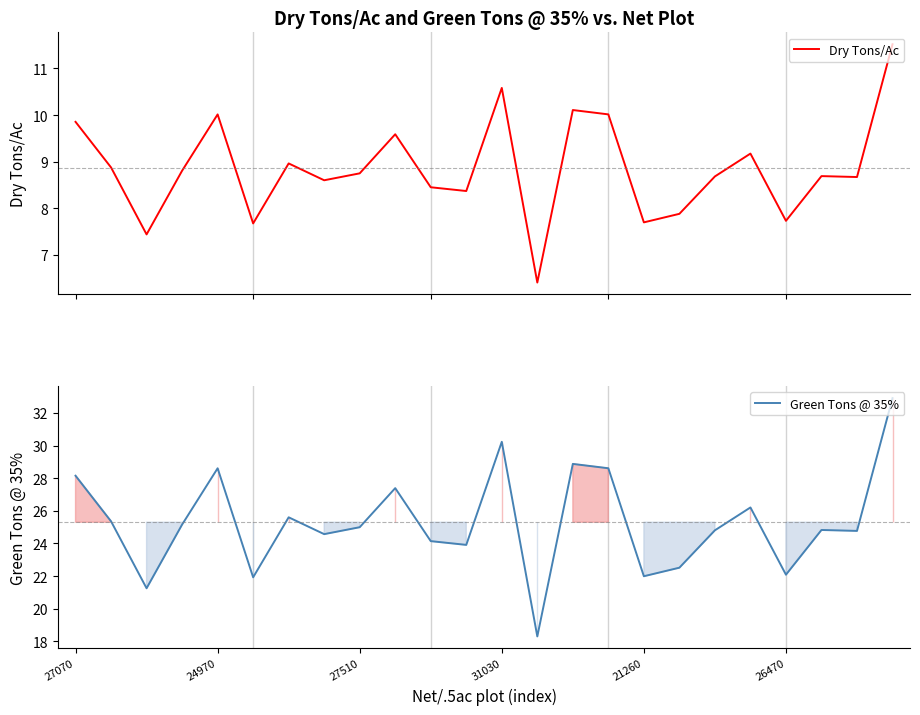

True or false: Green Tons @ 35% has more than 1 points higher than both neighbors.

True